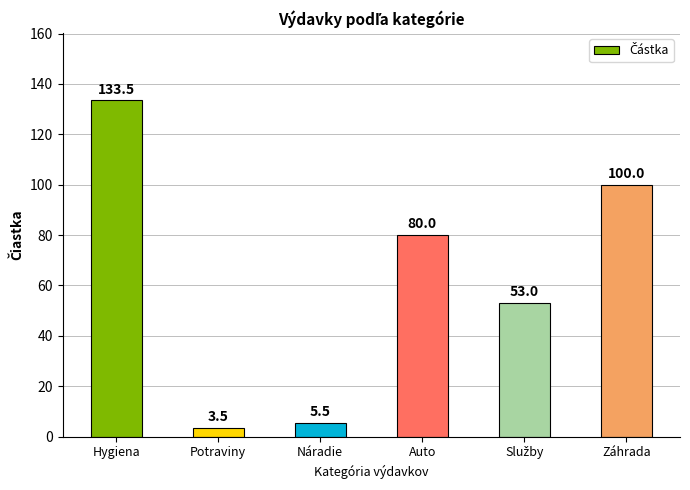

Count the number of data series in this chart.

1